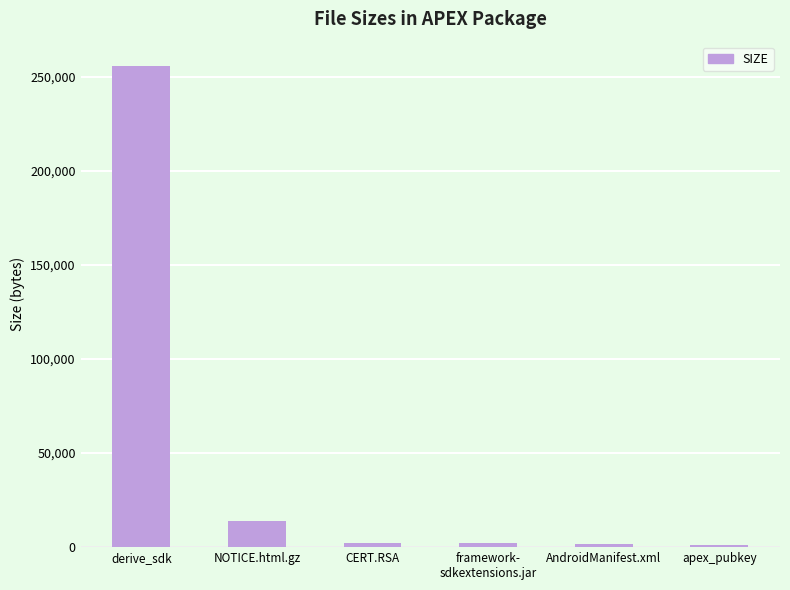

Where does the data first go above 2242?

derive_sdk